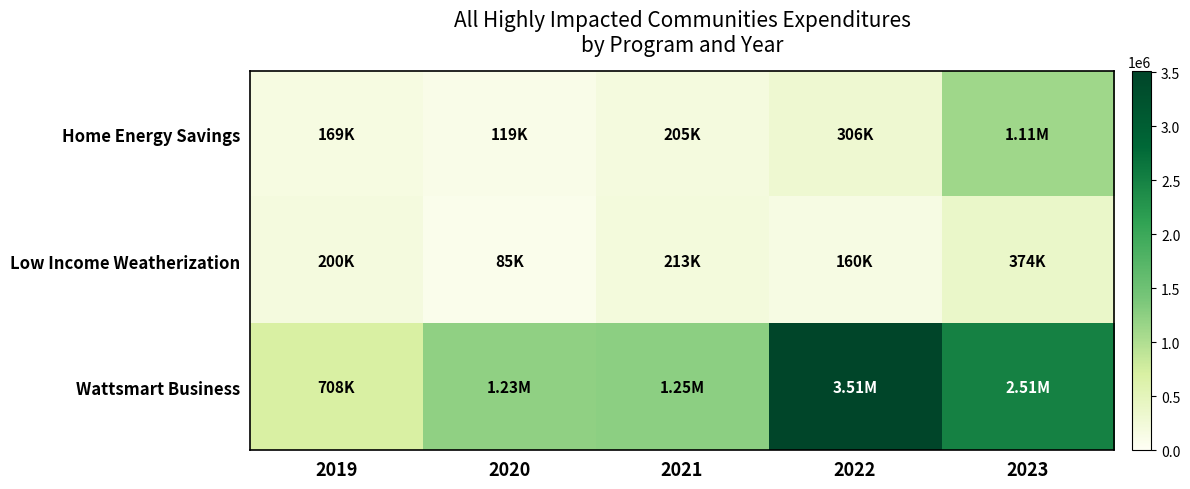

Reading right to left, what are all the values shown in this chart?

Home Energy Savings: 2023=1114141.0	2022=305915.2	2021=204913.3	2020=119154.6	2019=169171.1
Low Income Weatherization: 2023=374476.5	2022=160075.6	2021=212527.8	2020=84836.8	2019=199535.5
Wattsmart Business: 2023=2506149.4	2022=3511149.8	2021=1250778.1	2020=1227000.5	2019=708283.3